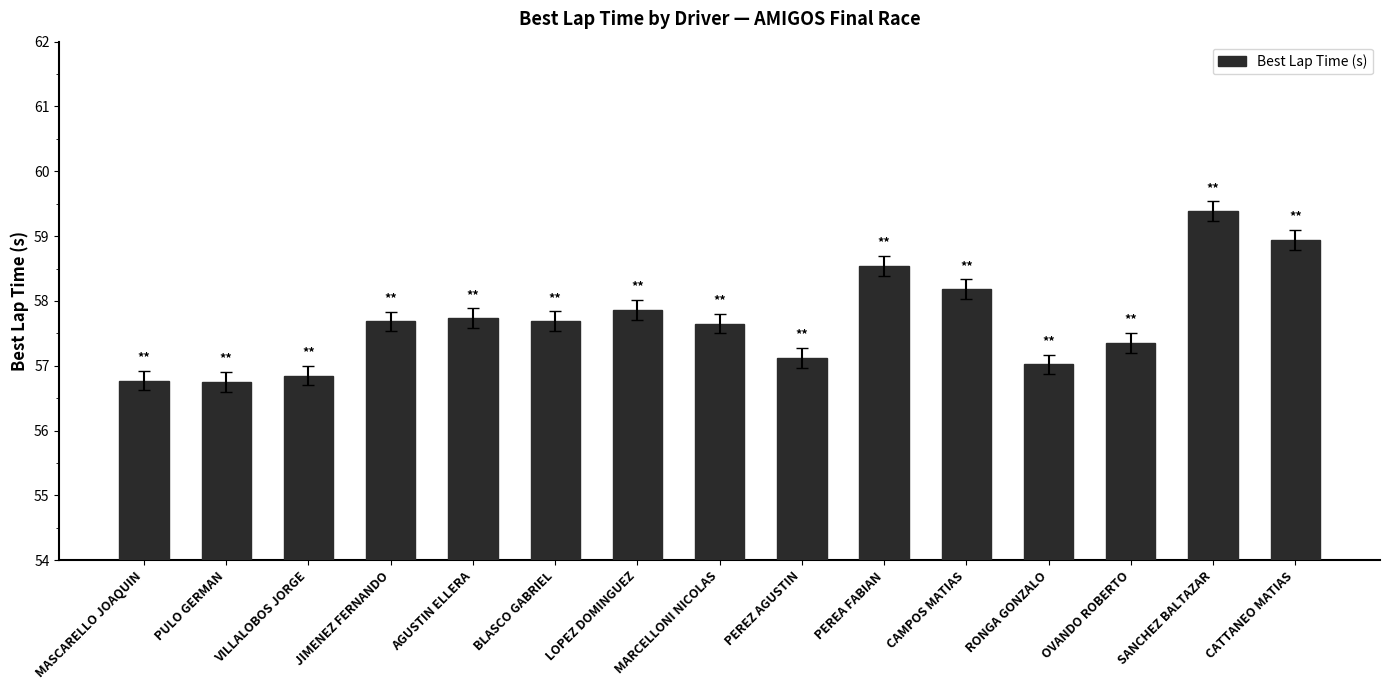

Which has a higher value, OVANDO ROBERTO or CATTANEO MATIAS?

CATTANEO MATIAS